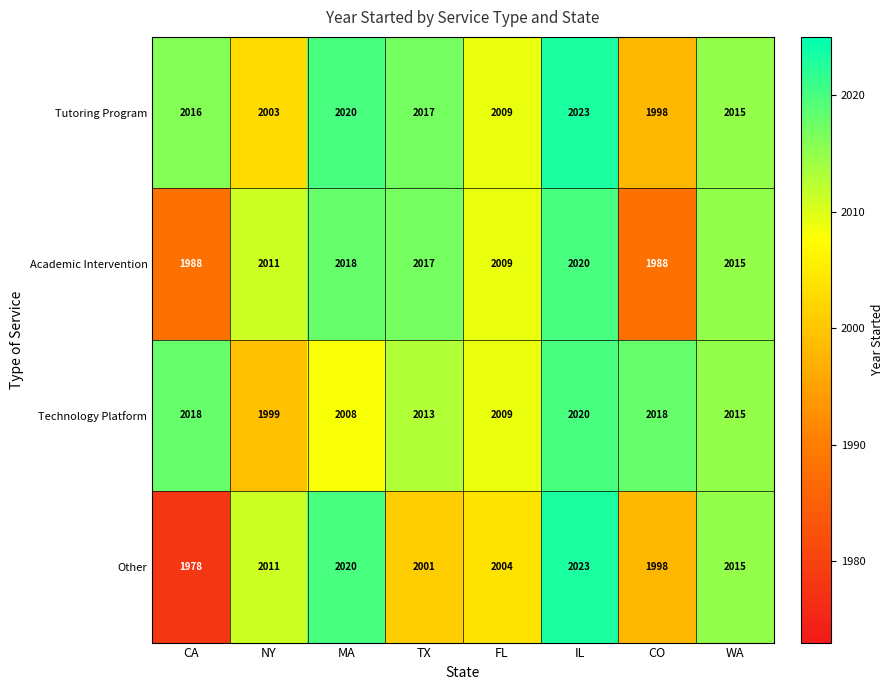

Read the Other value at NY.

2011